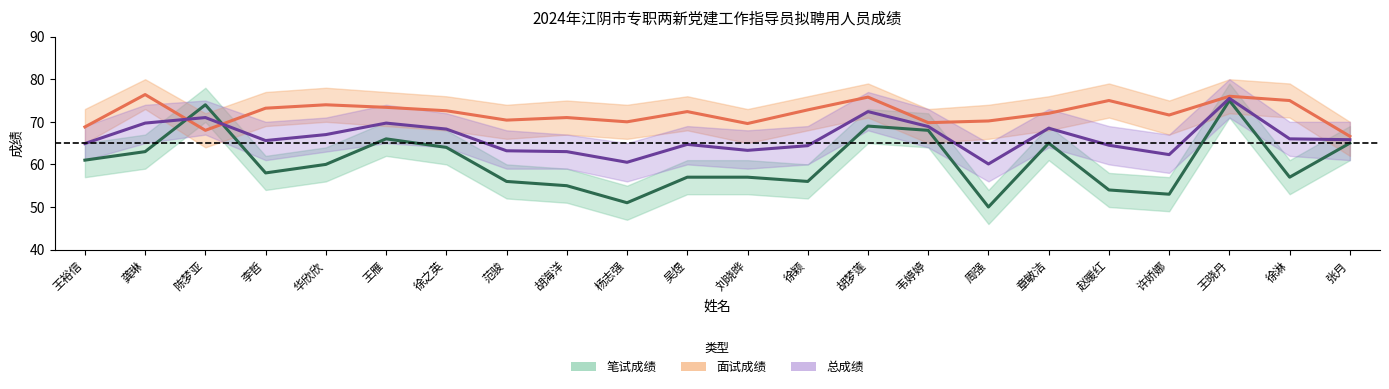

The value of 面试成绩 at 胡海洋 is 71.0. True or false?

True